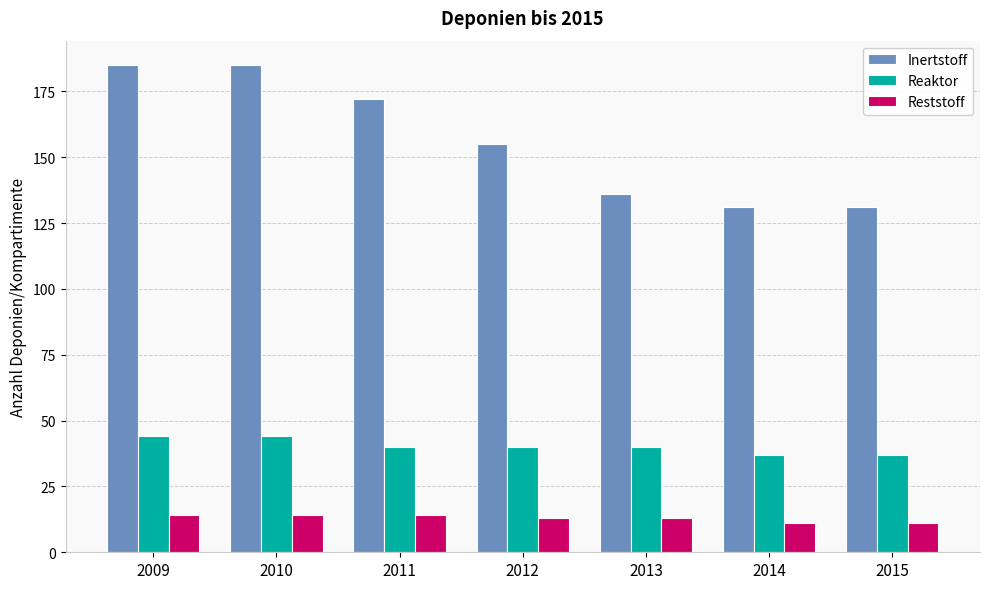

Rank the series by their maximum value, from highest to lowest.

Inertstoff, Reaktor, Reststoff